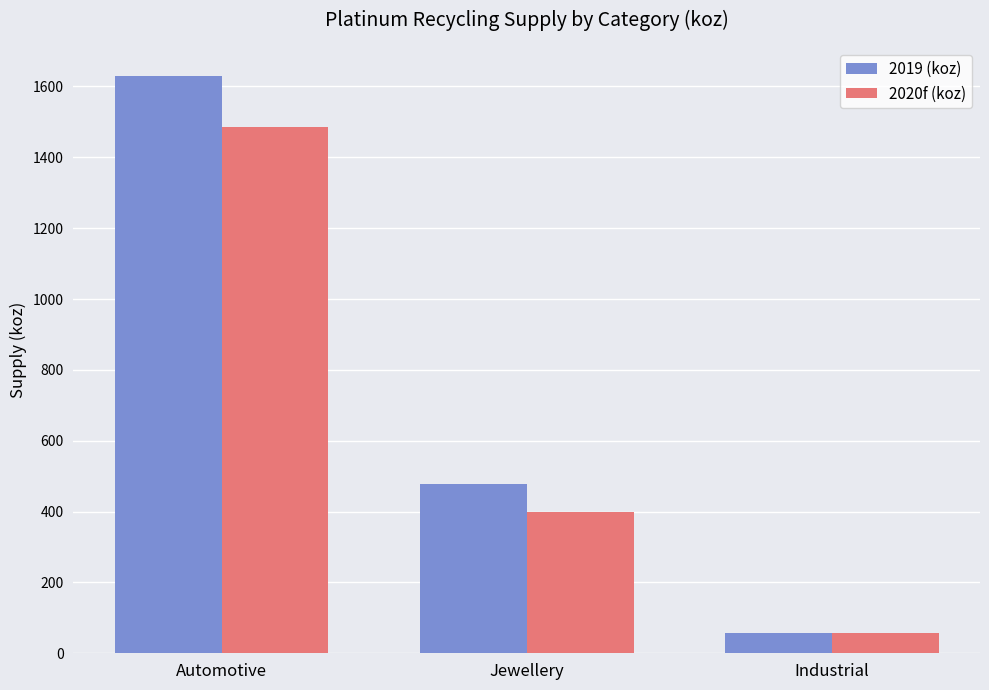

What is the average value of the 2020f (koz) series?

647.1